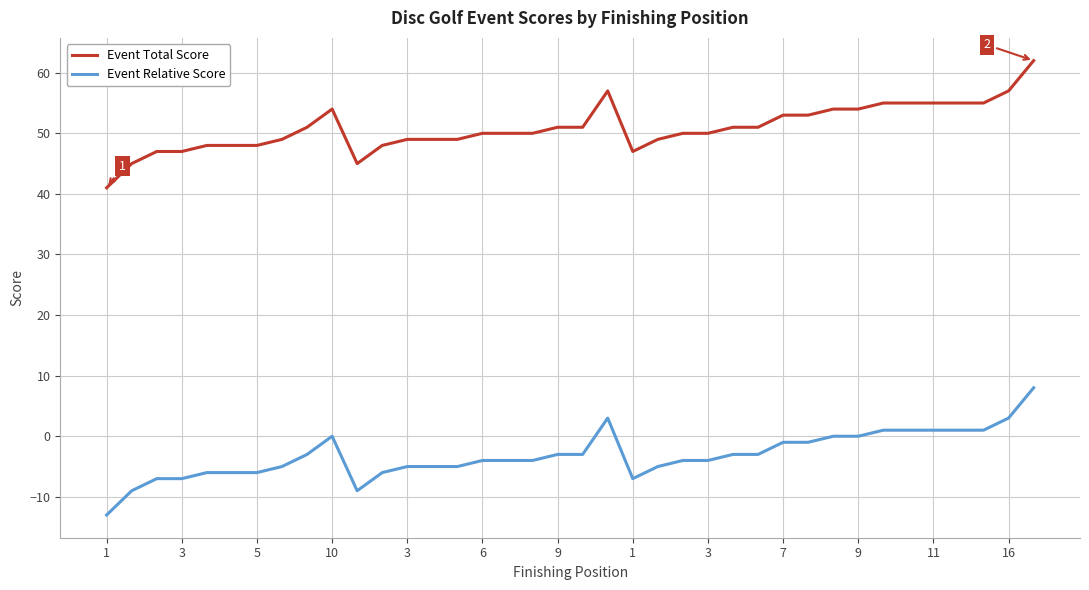

Rank the series by their maximum value, from lowest to highest.

Event Relative Score, Event Total Score